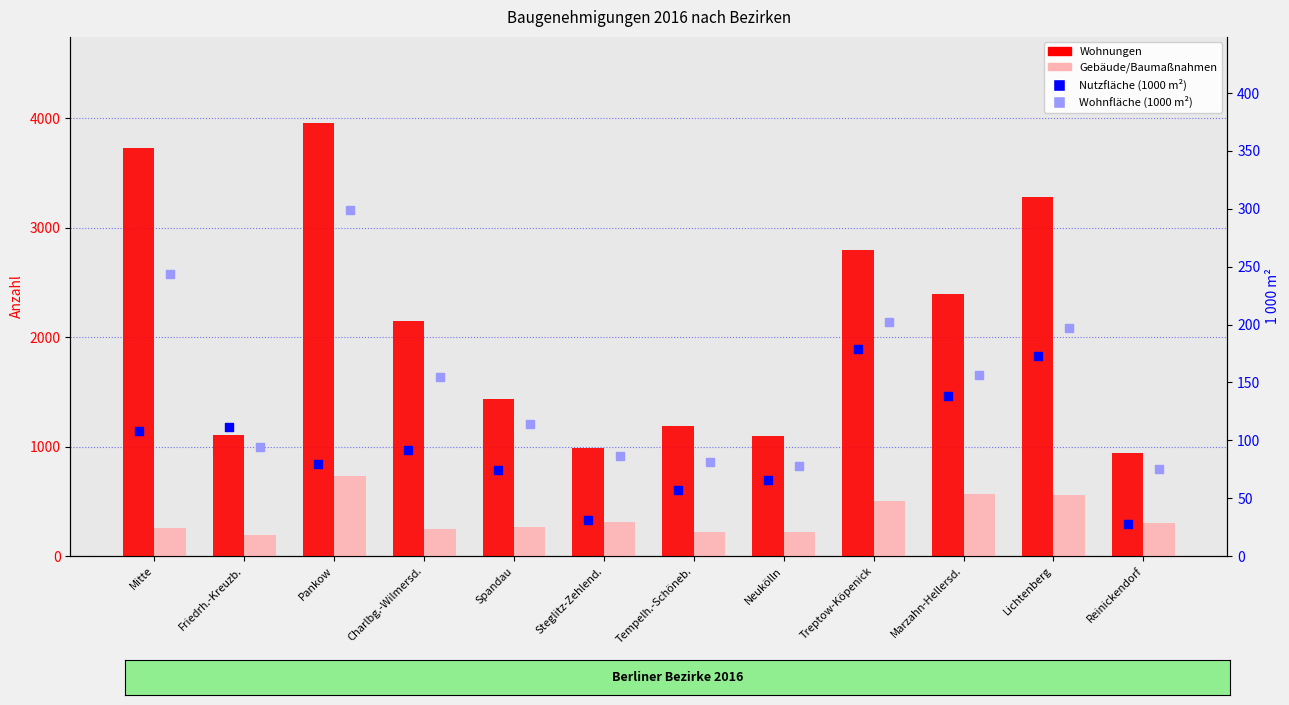

Which series reaches the maximum Y coordinate?

Wohnungen